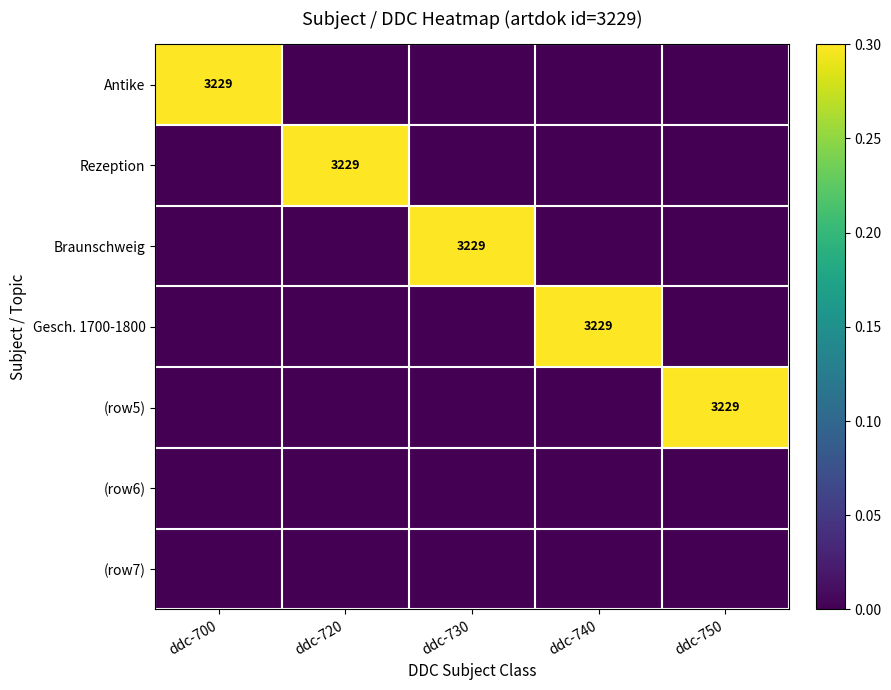

Is it true that (row5) equals 3229 at ddc-750?

True